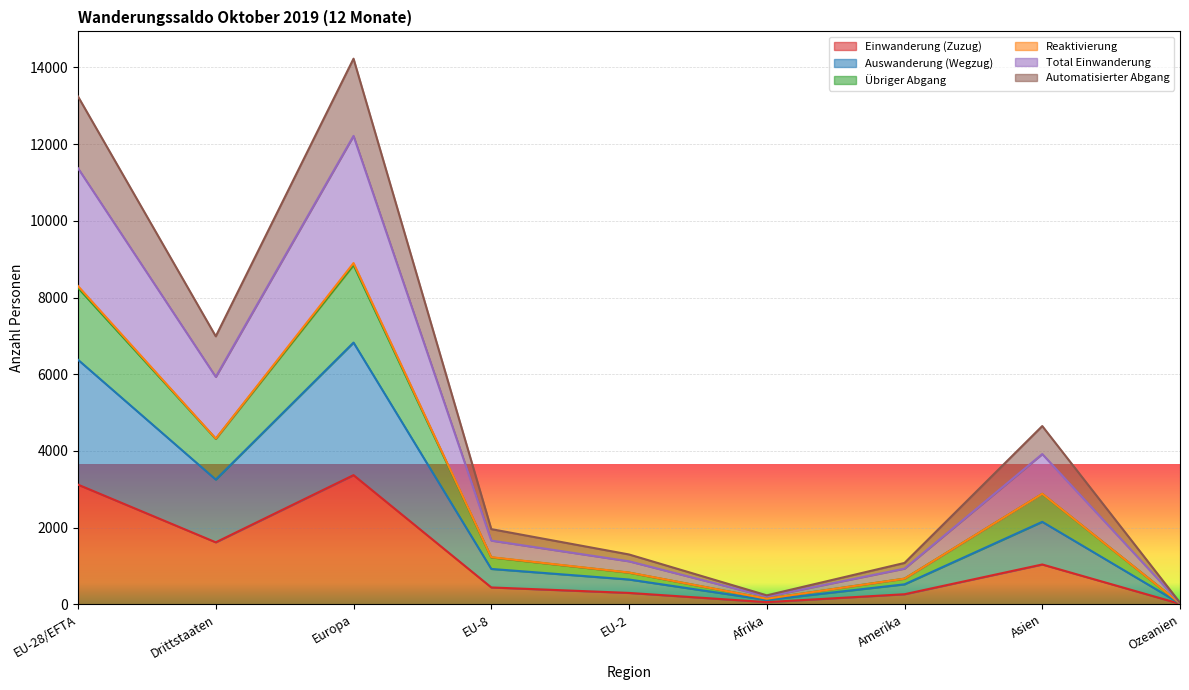

What is the maximum value for Einwanderung (Zuzug)?

3368